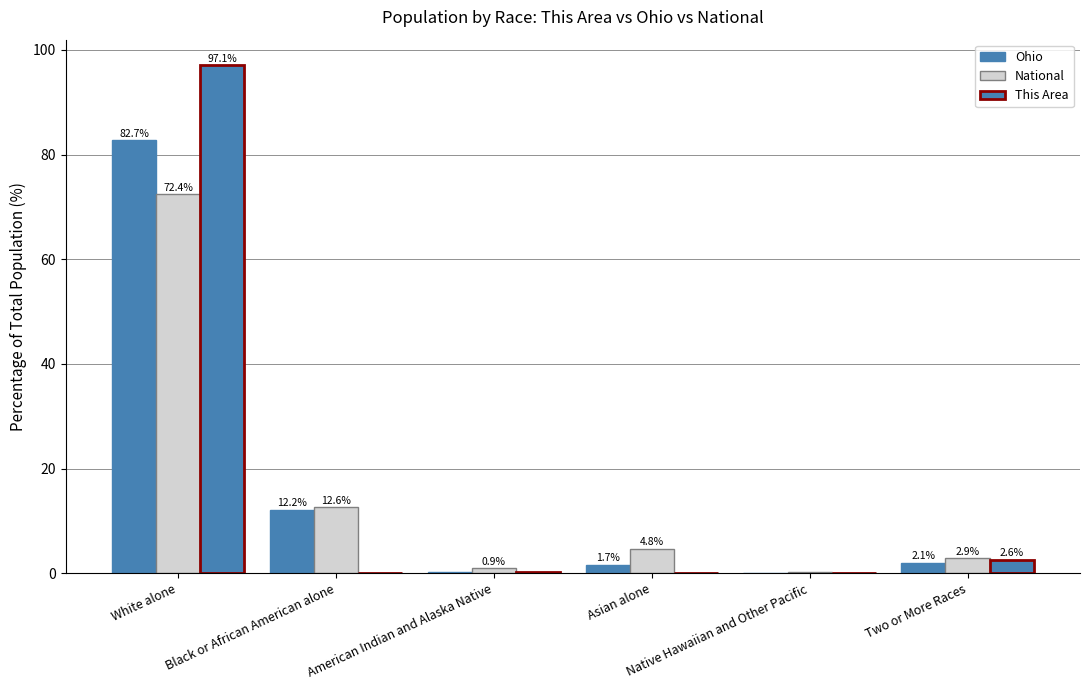

List the labels in order of Ohio value, smallest first.

Native Hawaiian and Other Pacific, American Indian and Alaska Native, Asian alone, Two or More Races, Black or African American alone, White alone